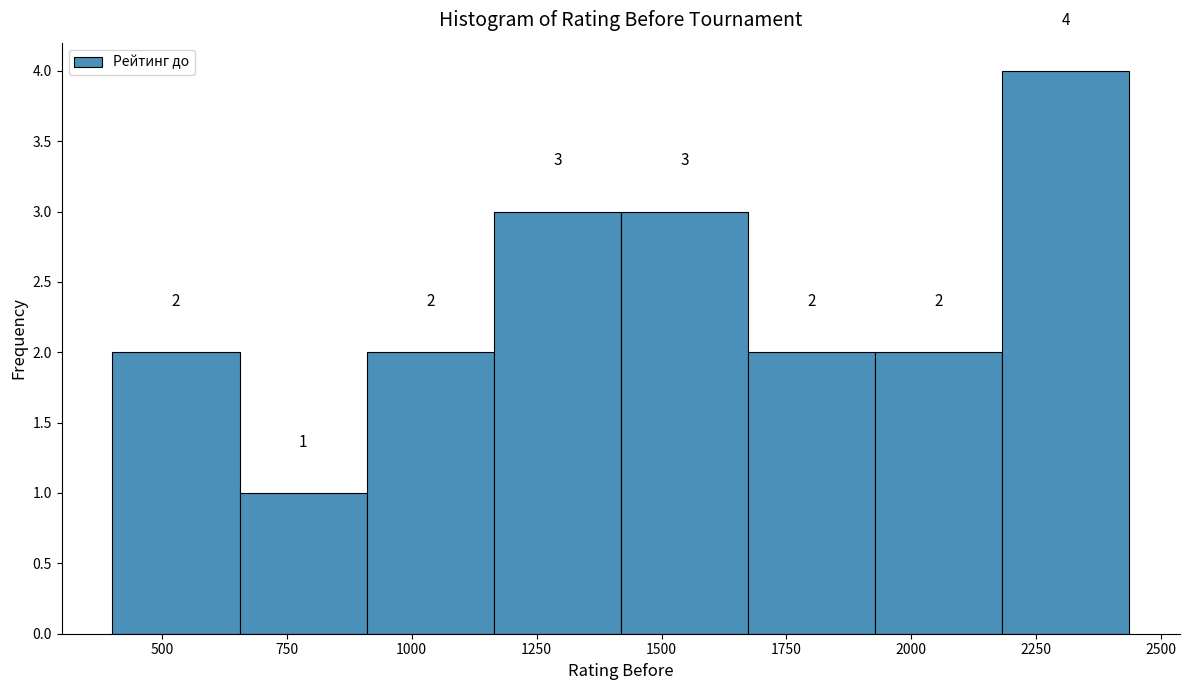

Over which range of the x-axis is the bar tallest?

2200 to 2450